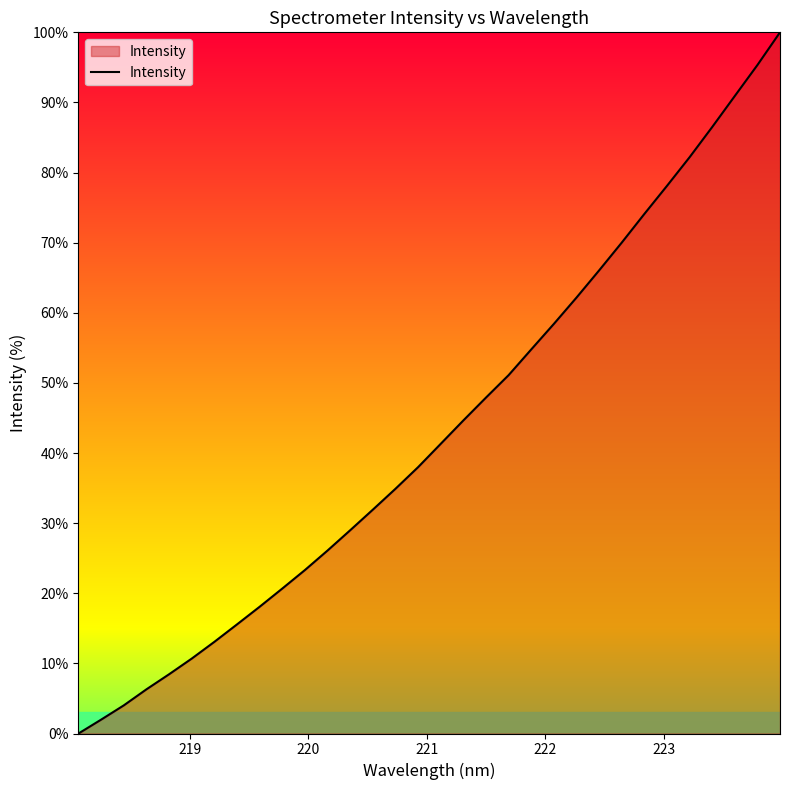

How many lines are shown in the chart?

1